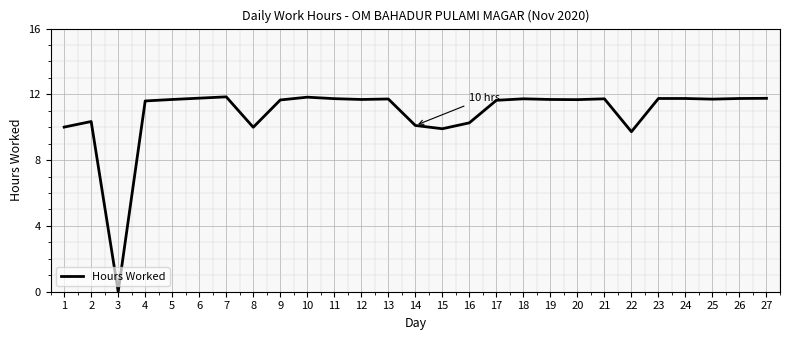

Where does the data first go above 11?

4